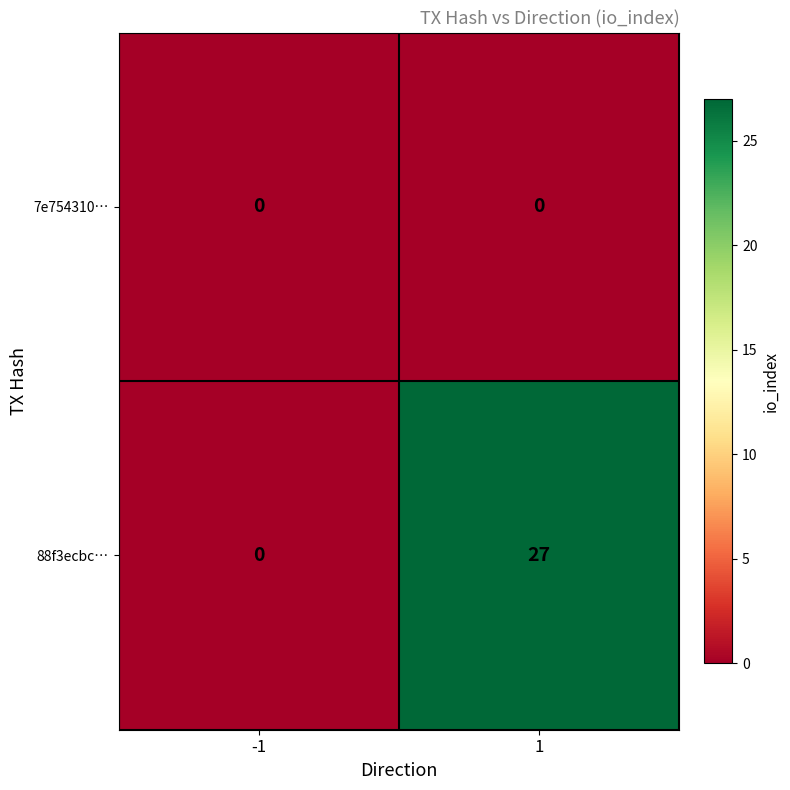

Which series has the widest spread of values?

88f3ecbc…